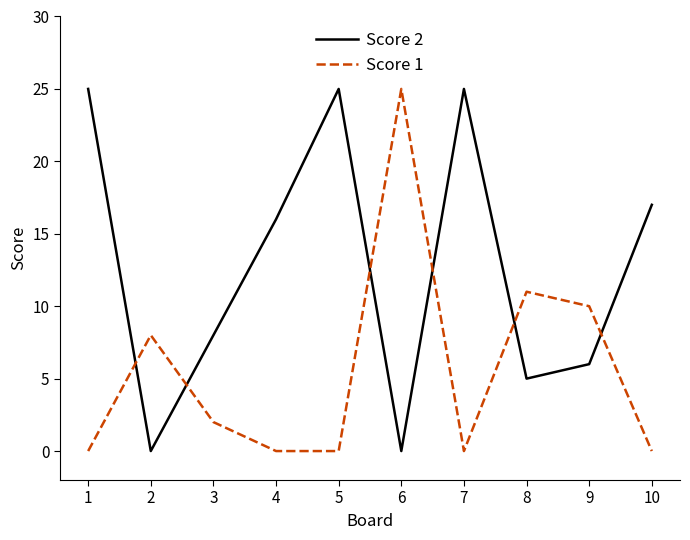

Is it true that Score 2 equals 11 at 6?

False